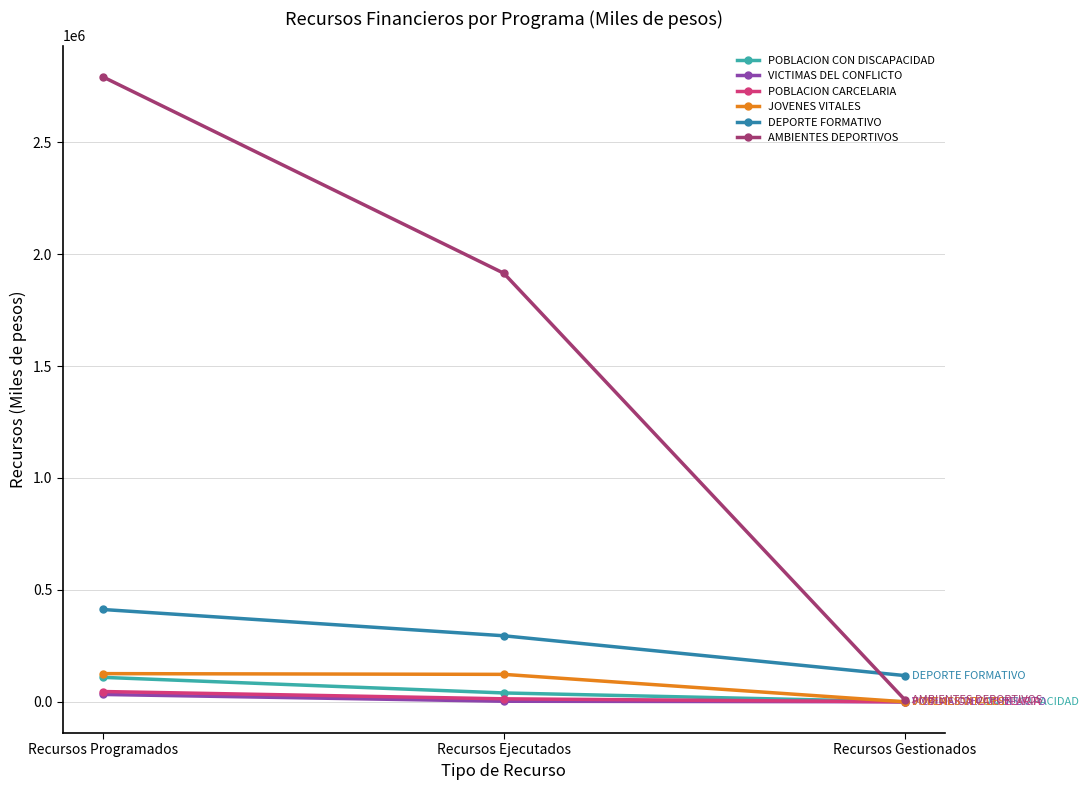

Rank the categories by DEPORTE FORMATIVO value from lowest to highest.

Recursos Gestionados, Recursos Ejecutados, Recursos Programados